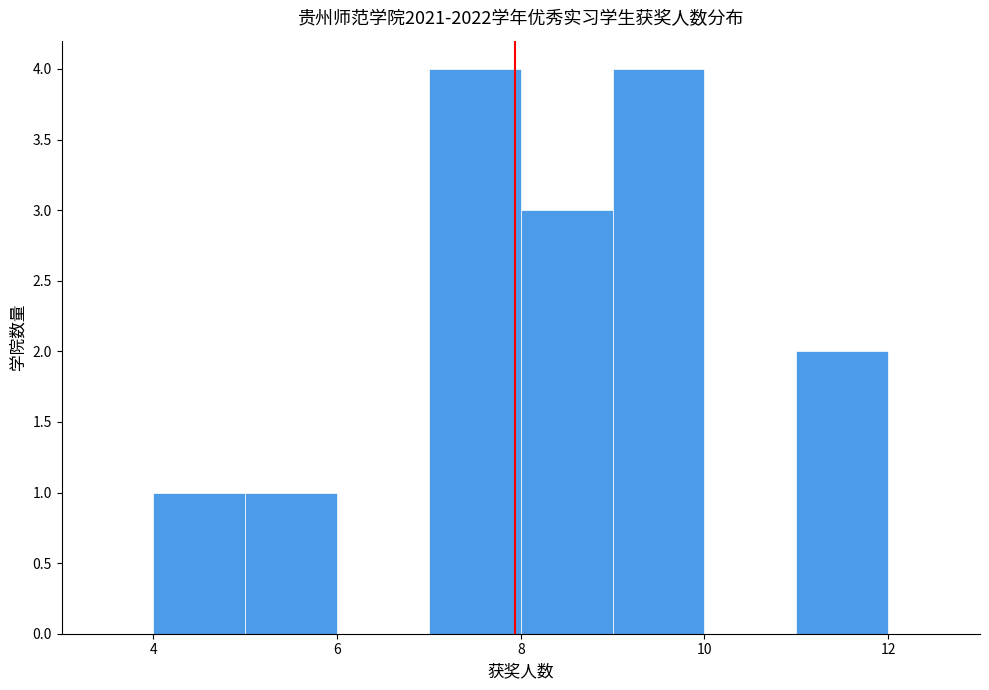

Reading left to right, transcribe this chart: for each bar, give the range it covers on the x-axis and its height. The values are not printed on the chart, so give them approximately, as read against the axis.

4 to 5: 1
5 to 6: 1
6 to 7: 0
7 to 8: 4
8 to 9: 3
9 to 10: 4
10 to 11: 0
11 to 12: 2